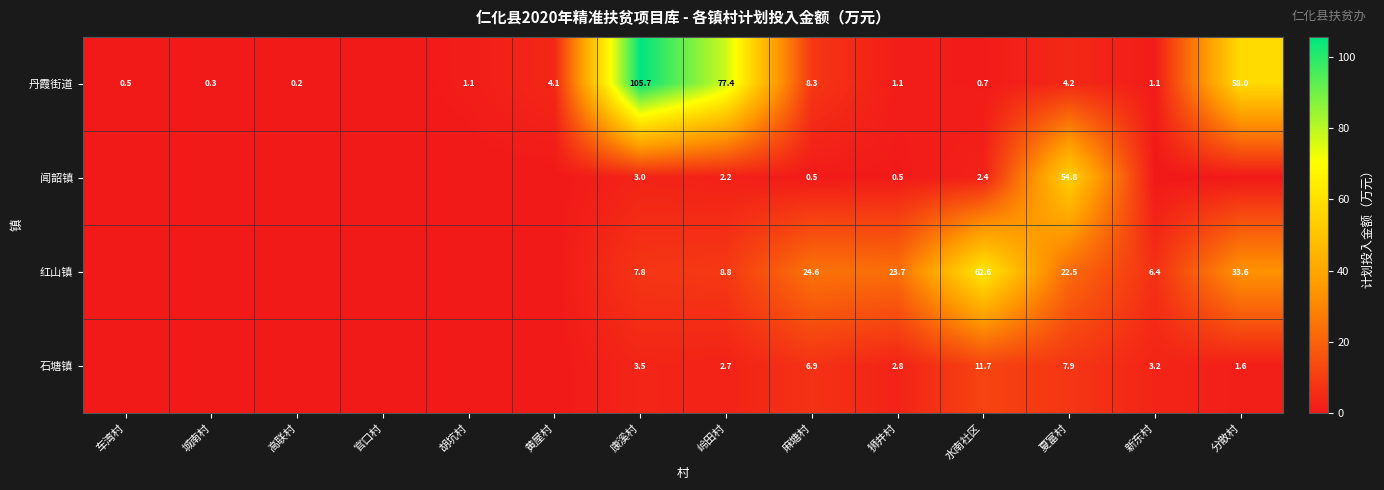

What is the total value across all series at 狮井村?

28.1